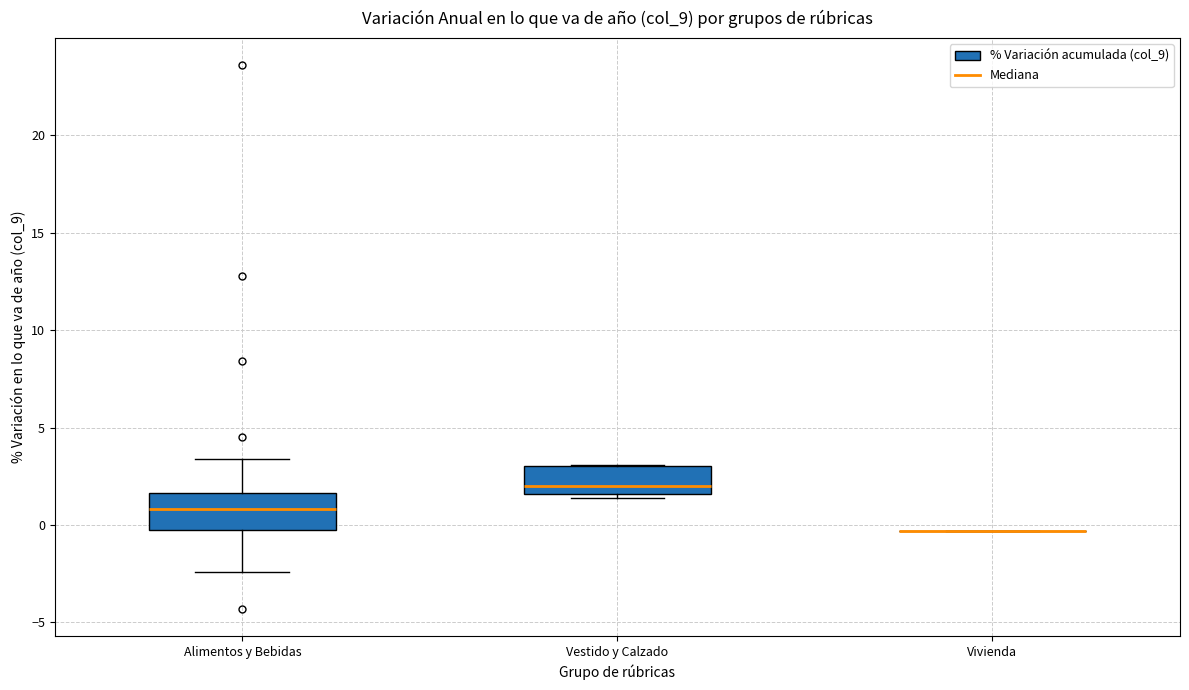

Reading left to right, transcribe this box plot: for each box, give where its median line is, the range the box spans, and where its two whiskers end, as read against the y-axis. The values are not printed on the chart, so give them approximately, as read against the axis.

Alimentos y Bebidas: median 1.0, box 0.0 to 1.5, whiskers -2.5 to 3.5
Vestido y Calzado: median 2.0, box 1.5 to 3.0, whiskers 1.5 (just below the box's lower edge) to 3.0
Vivienda: box collapsed to a line at -0.5, whiskers -0.5 to -0.5